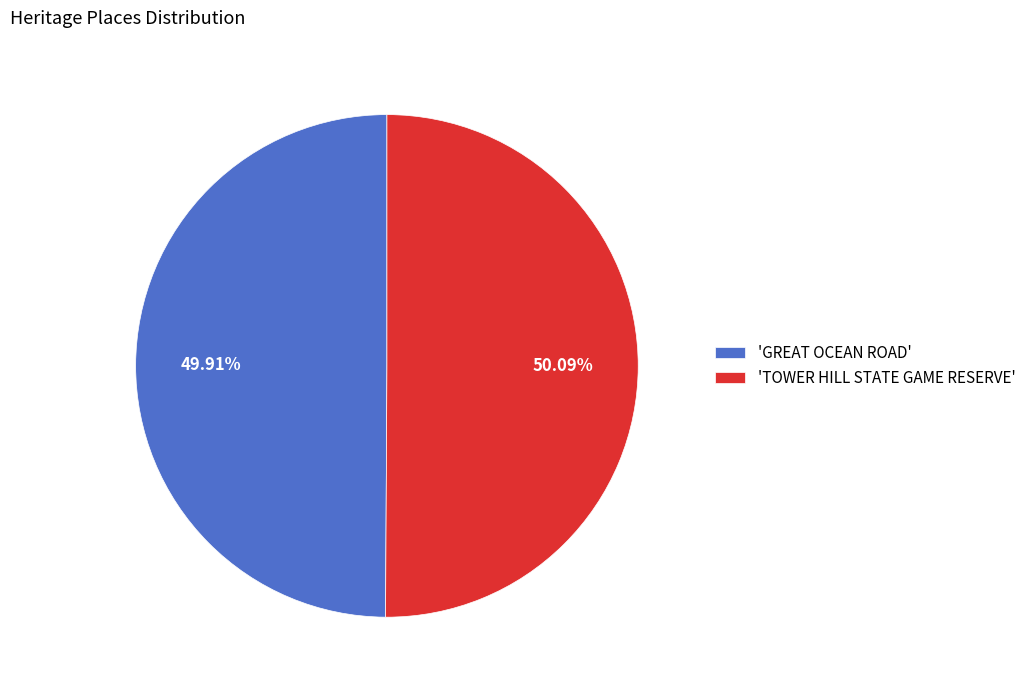

What is the ratio of the value at 'TOWER HILL STATE GAME RESERVE' to the value at 'GREAT OCEAN ROAD'?

1.0